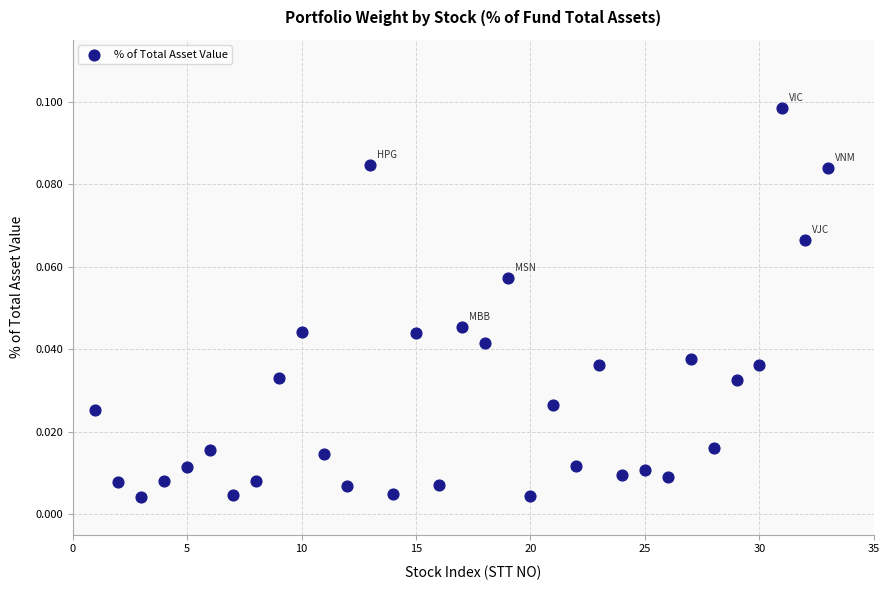

What is the range of X values (max minus min)?

32.0